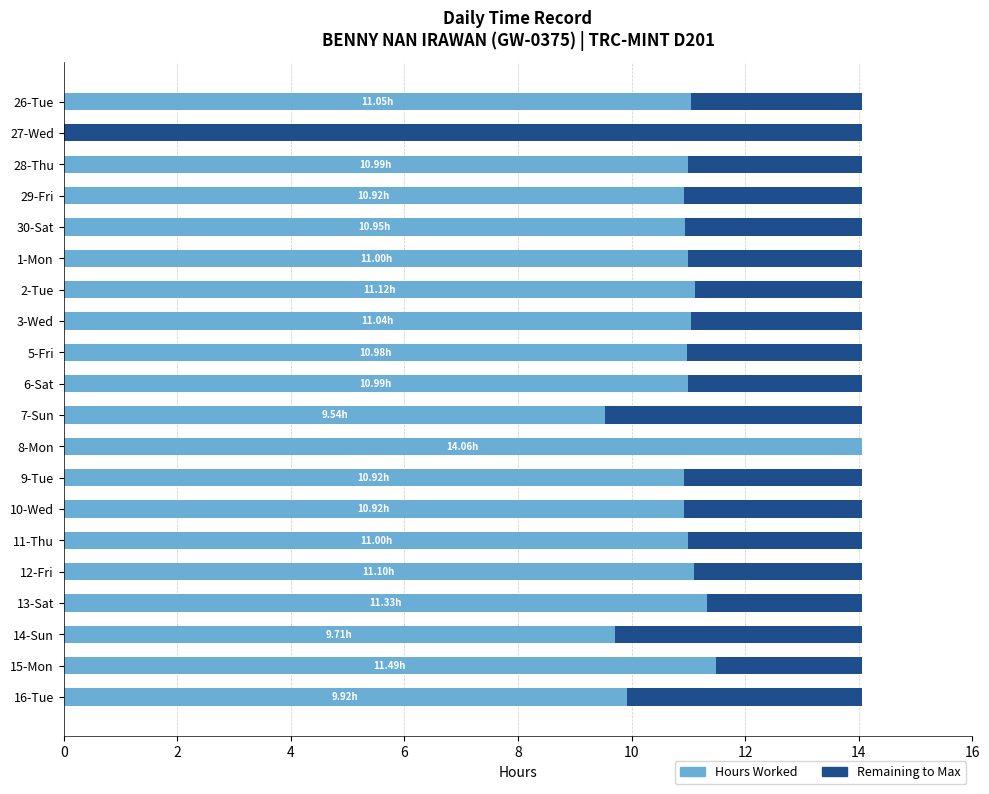

What is the maximum value for Hours Worked?

14.1